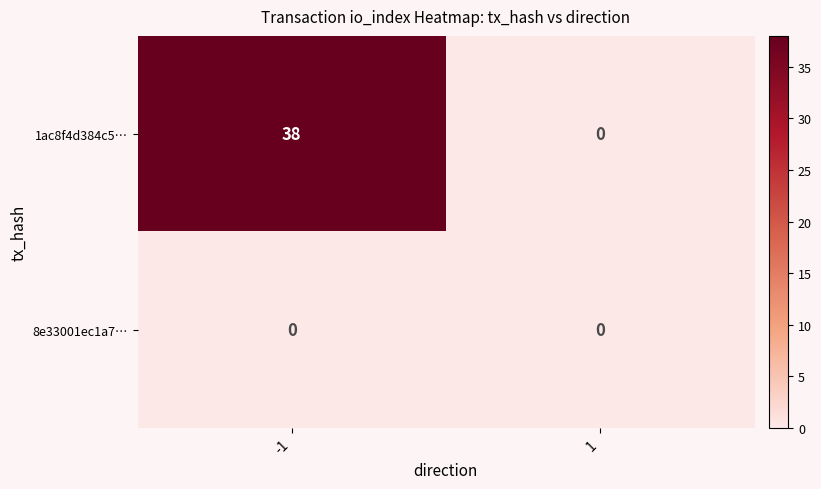

Rank the series by their average value, from lowest to highest.

8e33001ec1a7…, 1ac8f4d384c5…